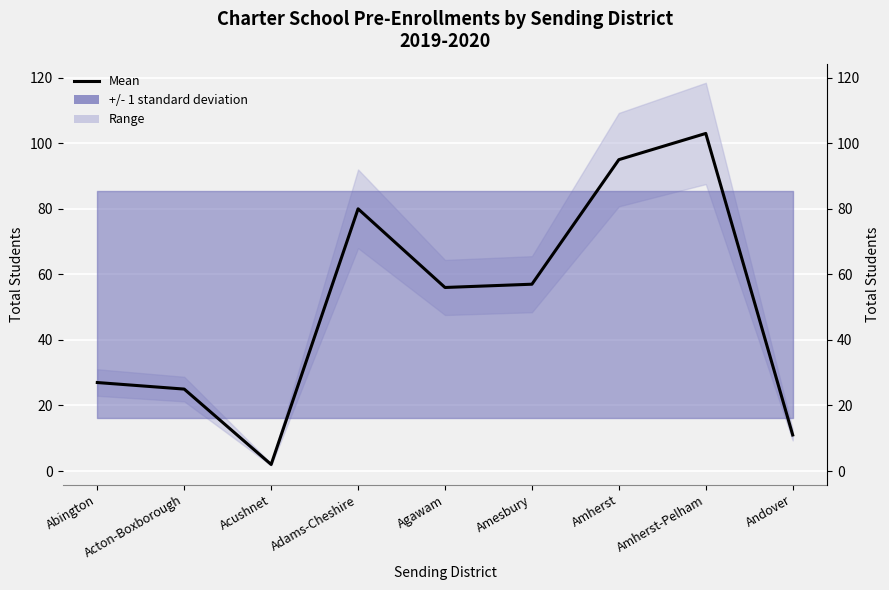

Which has a higher value, Amherst-Pelham or Andover?

Amherst-Pelham